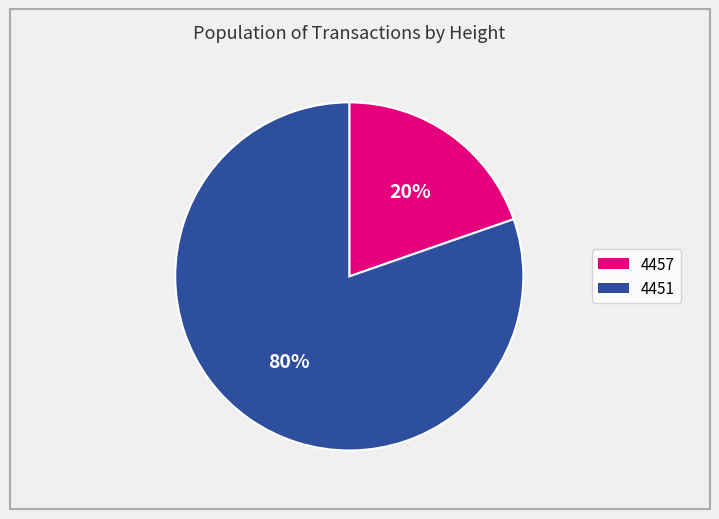

To the nearest percent, what is the average slice percentage?

50%